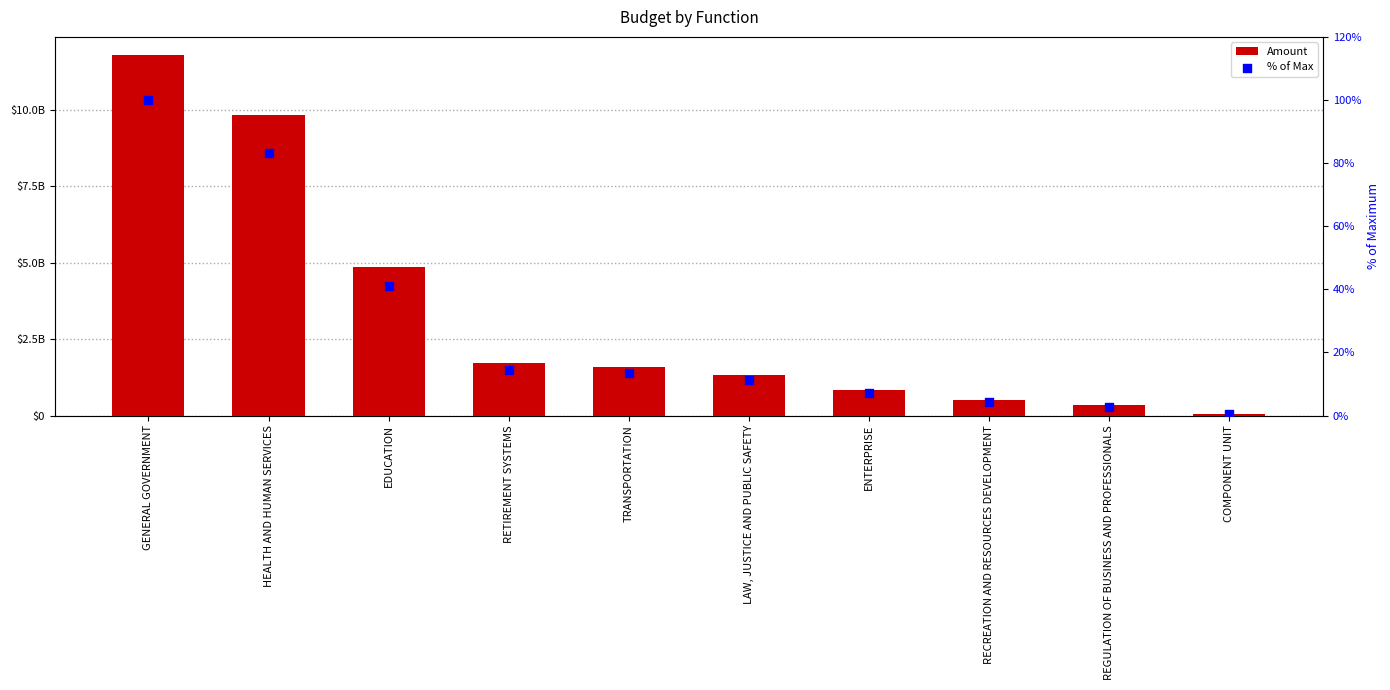

At which category is the sum across all series the highest?

GENERAL GOVERNMENT